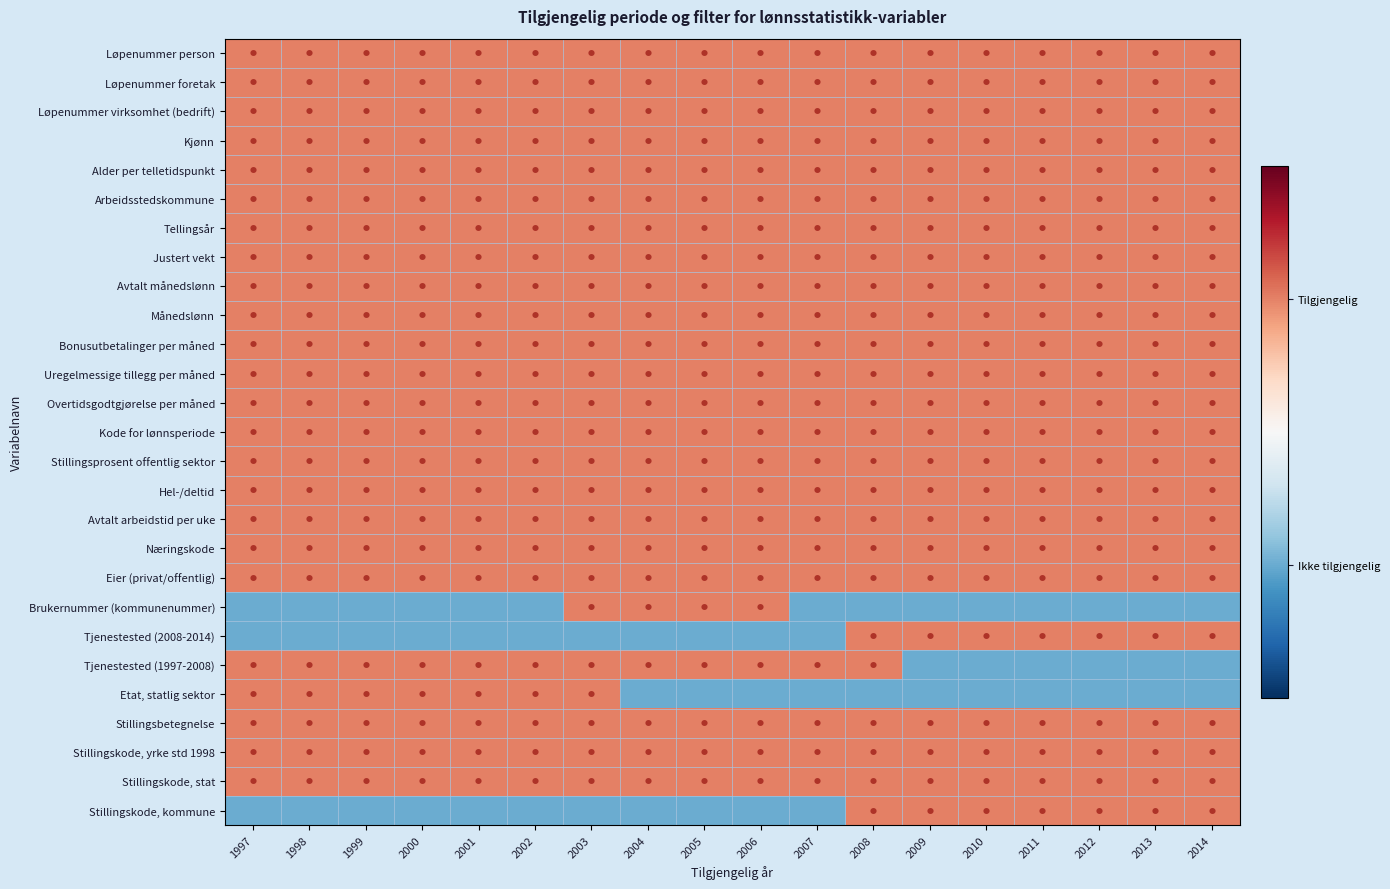

How many categories are shown in the chart?

18